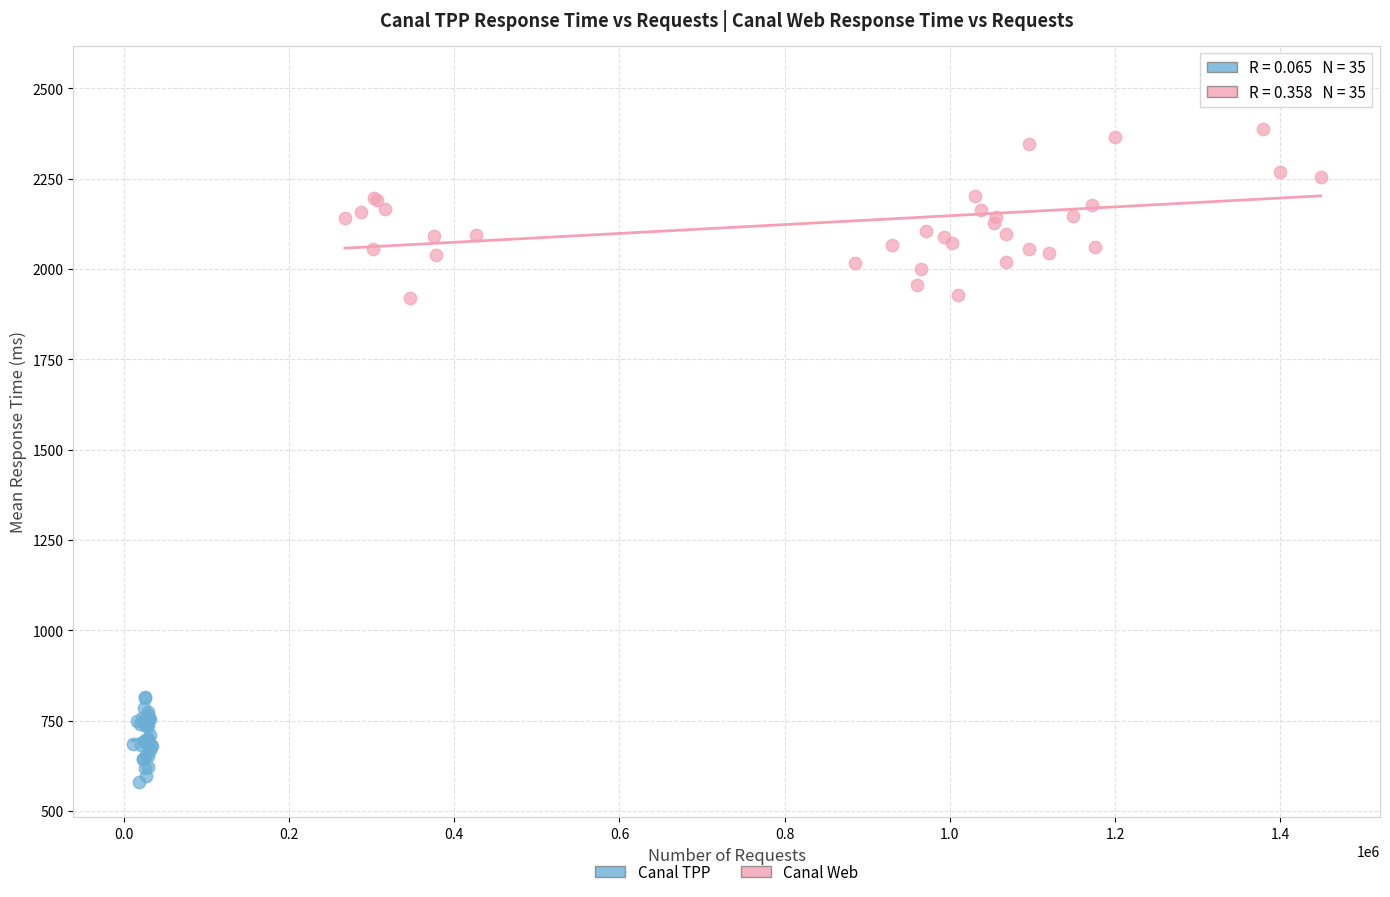

Which series has the largest Y range (max minus min)?

Canal Web